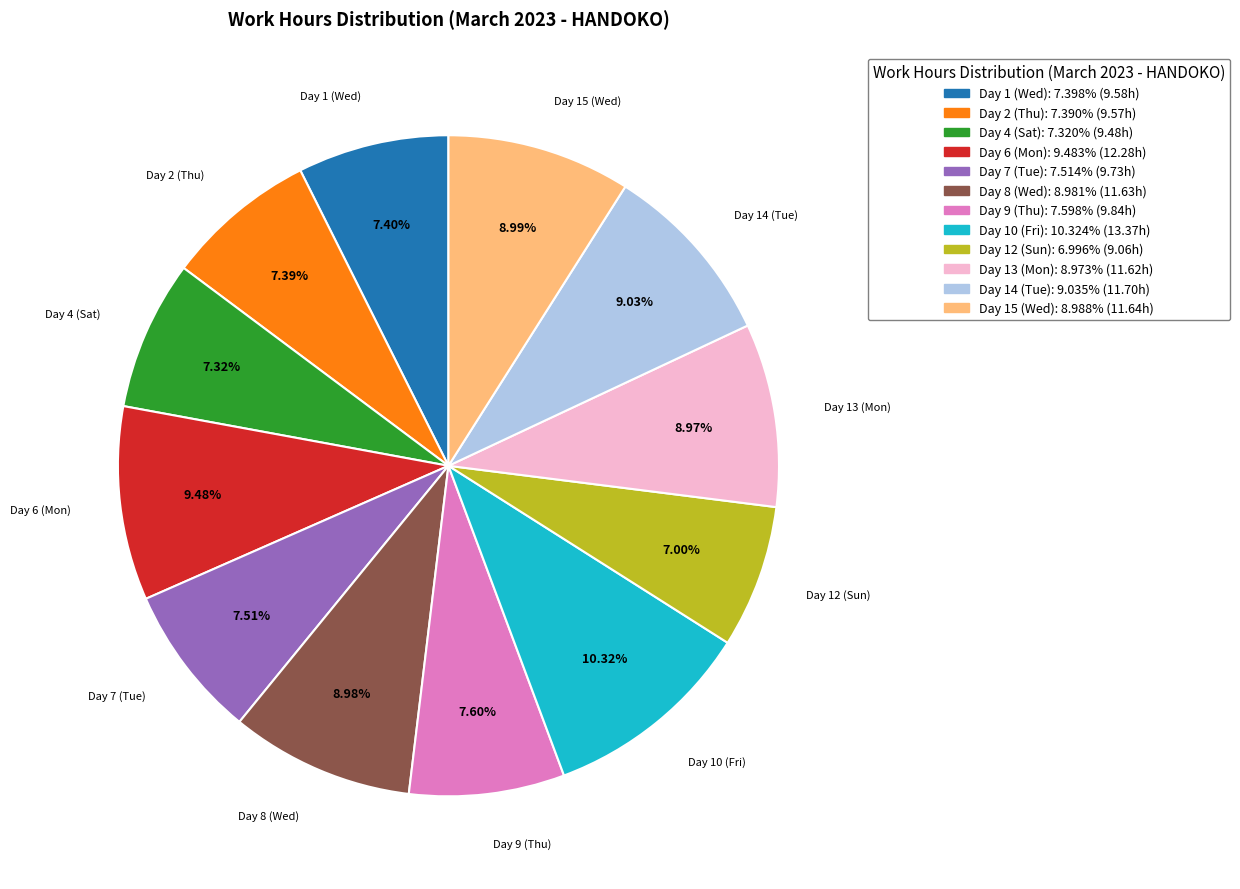

Approximately how many times larger is the value at Day 4 (Sat) compared to Day 12 (Sun)?

1.0